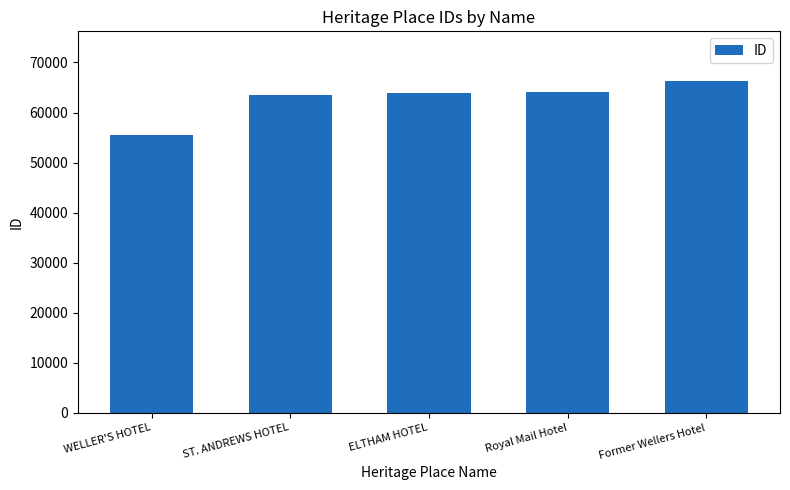

At which label is the value closest to 60926?

ST. ANDREWS HOTEL